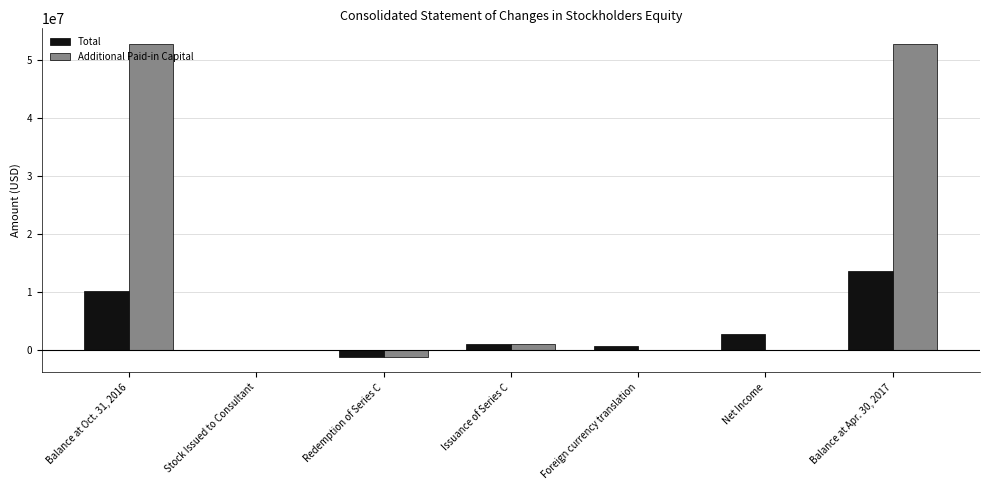

What is the total value across all series at Issuance of Series C?

1999999